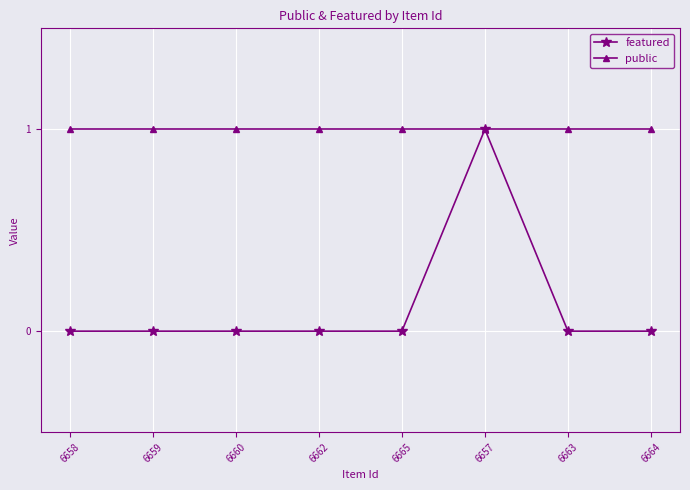

Is it true that featured equals 0 at 6657?

False